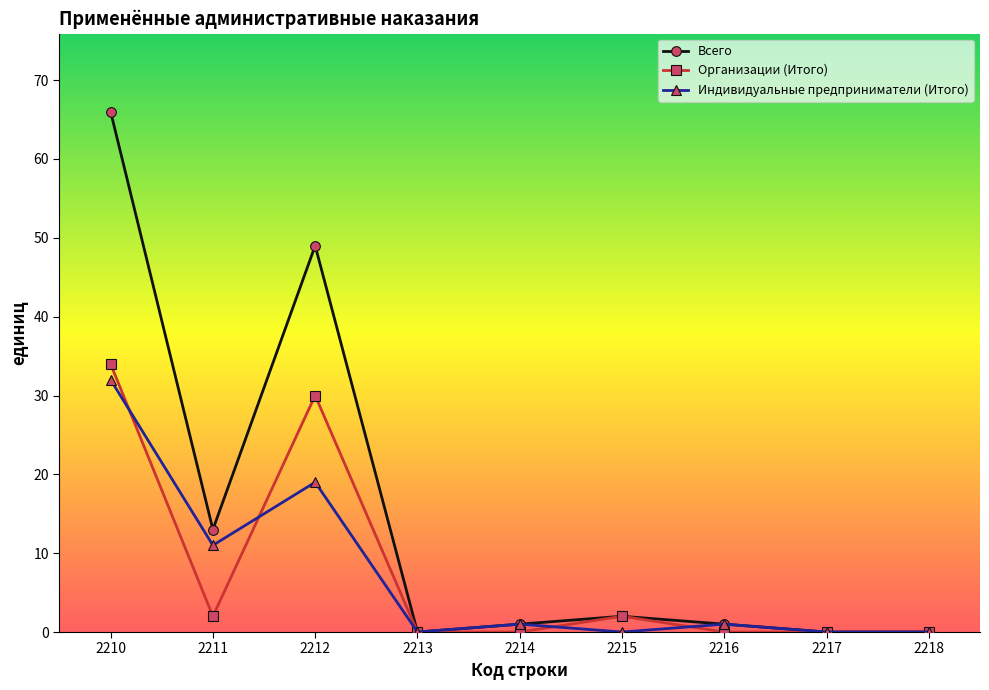

At how many categories does at least one series exceed 56?

1